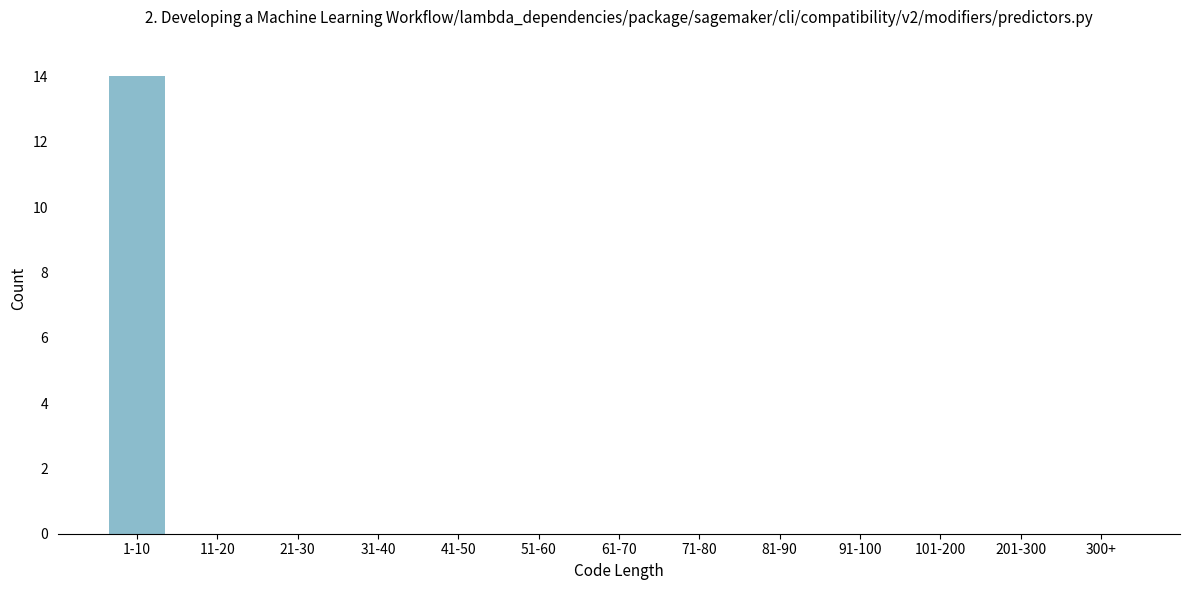

Reading right to left, extract all data points from this chart.

300+=0	201-300=0	101-200=0	91-100=0	81-90=0	71-80=0	61-70=0	51-60=0	41-50=0	31-40=0	21-30=0	11-20=0	1-10=14